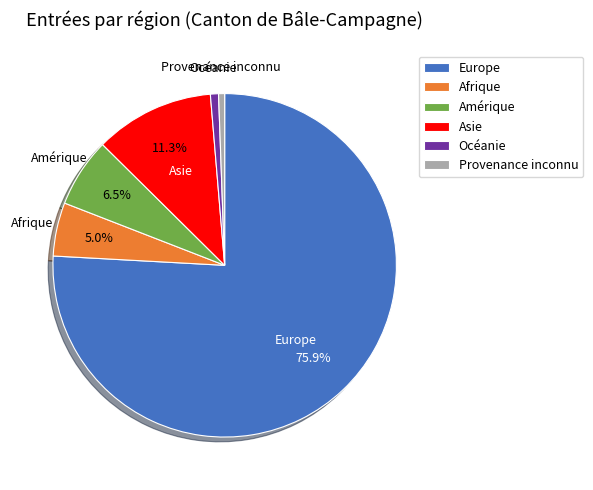

True or false: Provenance inconnu accounts for 1% of the total.

True